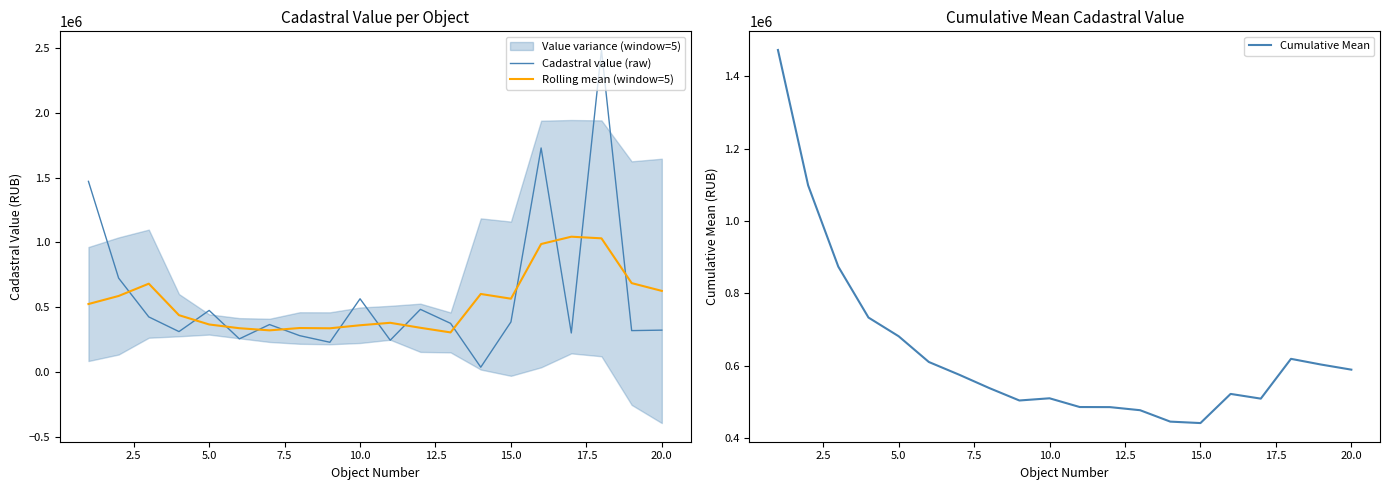

The value of Cumulative Mean at 15.0 is 125019.3. True or false?

False